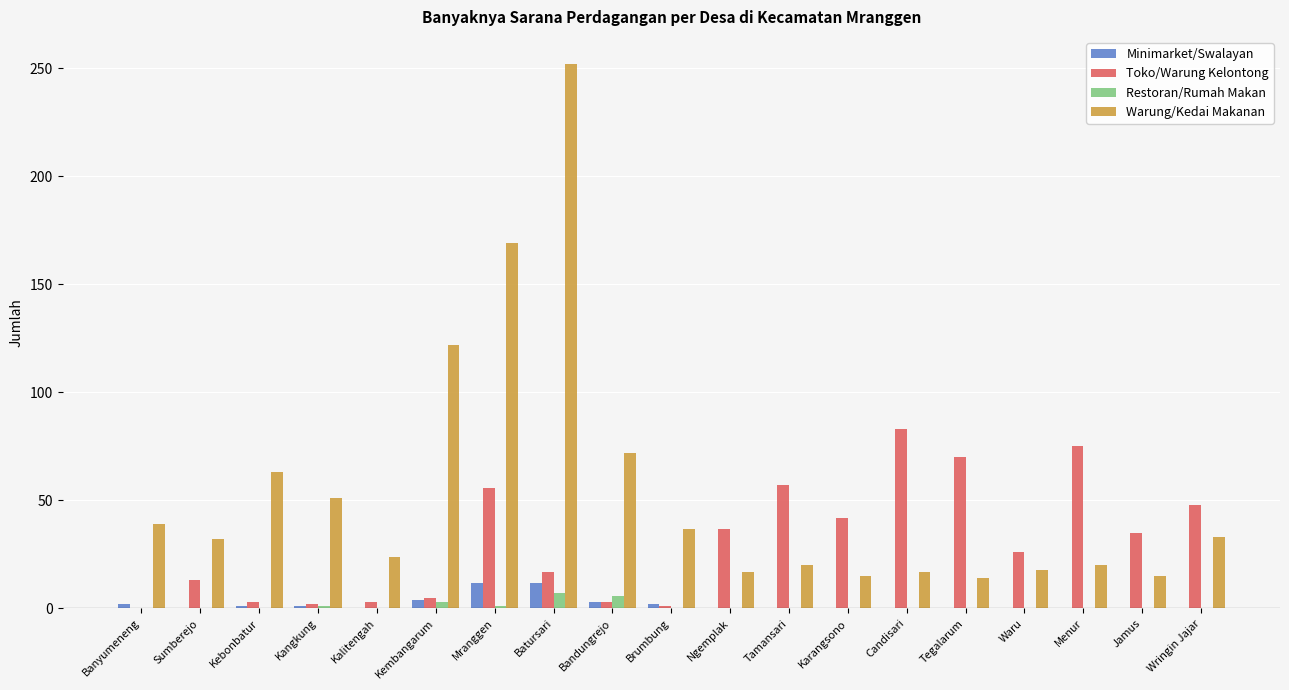

Which series changed the most between Banyumeneng and Kebonbatur?

Warung/Kedai Makanan